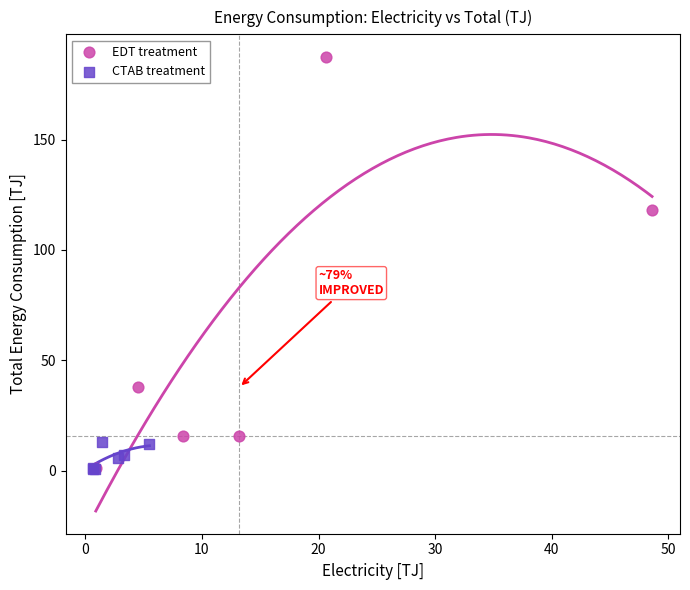

Which series contains the highest Y value?

EDT treatment